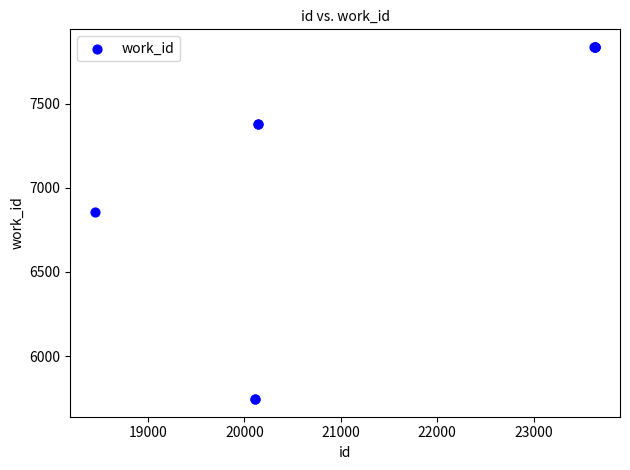

What Y value in the scatter plot is closest to 6790?

6859